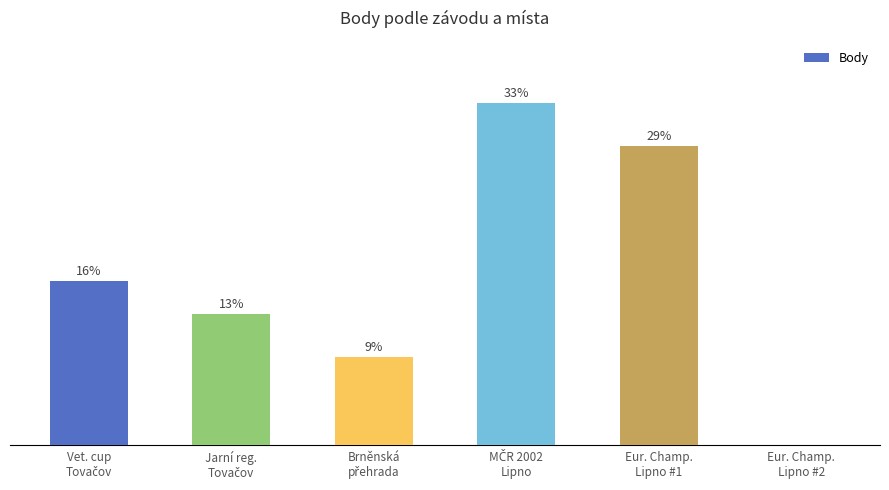

Rank the categories by value from highest to lowest.

MČR 2002
Lipno, Eur. Champ.
Lipno #1, Vet. cup
Tovačov, Jarní reg.
Tovačov, Brněnská
přehrada, Eur. Champ.
Lipno #2